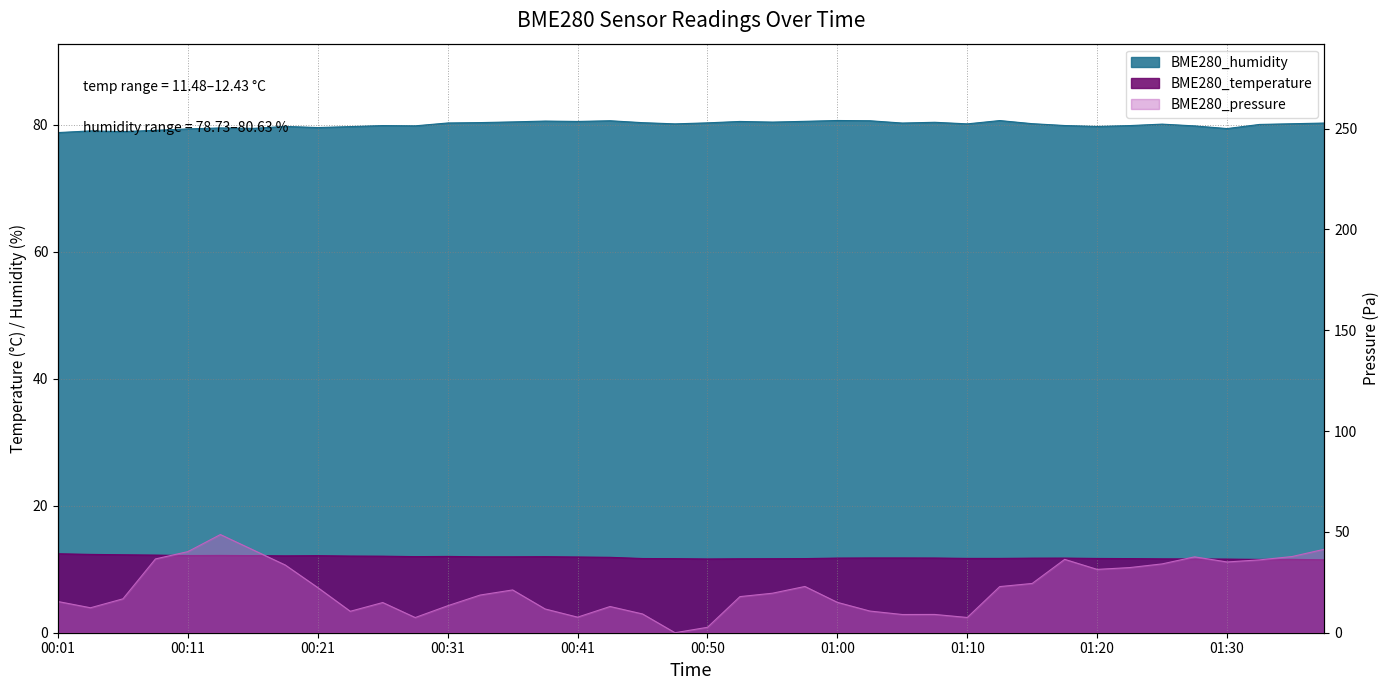

Which label corresponds to the smallest value in the chart?

00:48